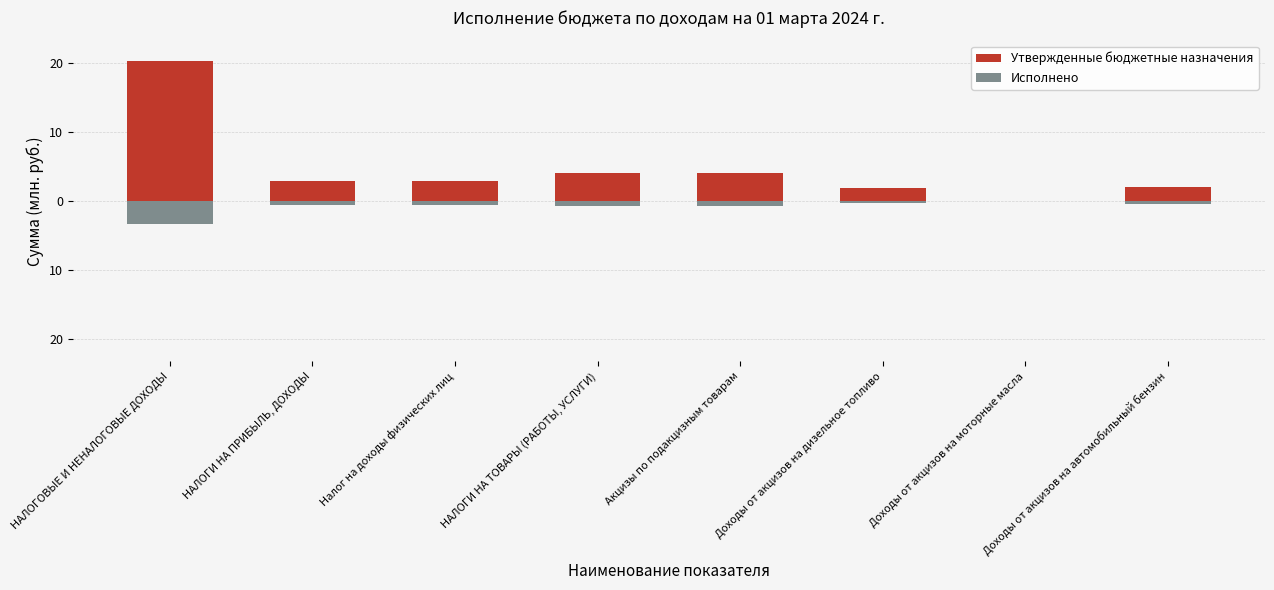

What is the greatest value displayed?

20.2